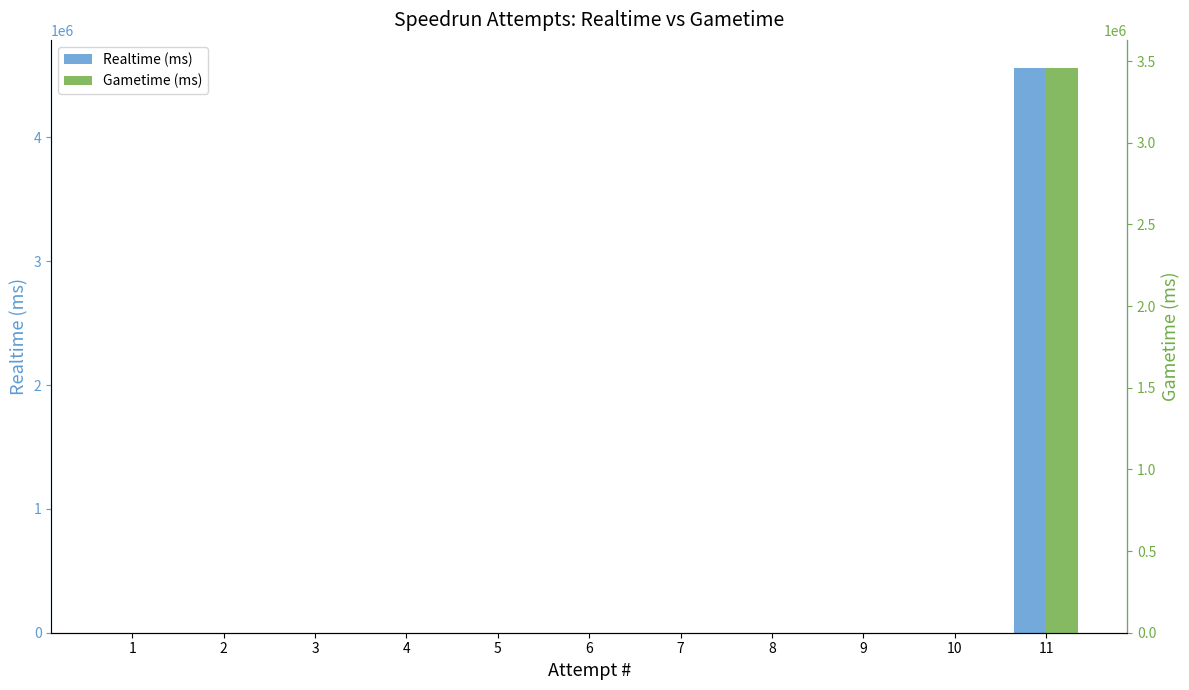

At which label does Realtime (ms) reach its peak?

11